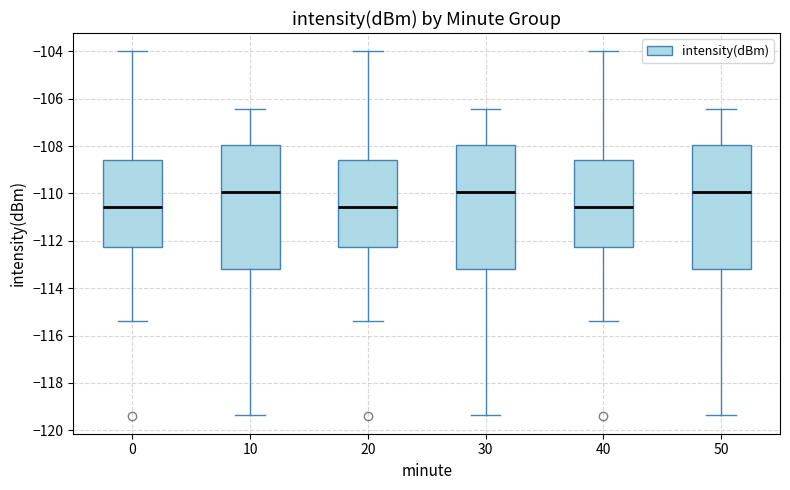

Reading left to right, transcribe this box plot: for each box, give where its median line is, the range the box spans, and where its two whiskers end, as read against the y-axis. The values are not printed on the chart, so give them approximately, as read against the axis.

0: median -110.6, box -112.2 to -108.6, whiskers -115.4 to -104.0
10: median -110.0, box -113.2 to -108.0, whiskers -119.4 to -106.4
20: median -110.6, box -112.2 to -108.6, whiskers -115.4 to -104.0
30: median -110.0, box -113.2 to -108.0, whiskers -119.4 to -106.4
40: median -110.6, box -112.2 to -108.6, whiskers -115.4 to -104.0
50: median -110.0, box -113.2 to -108.0, whiskers -119.4 to -106.4